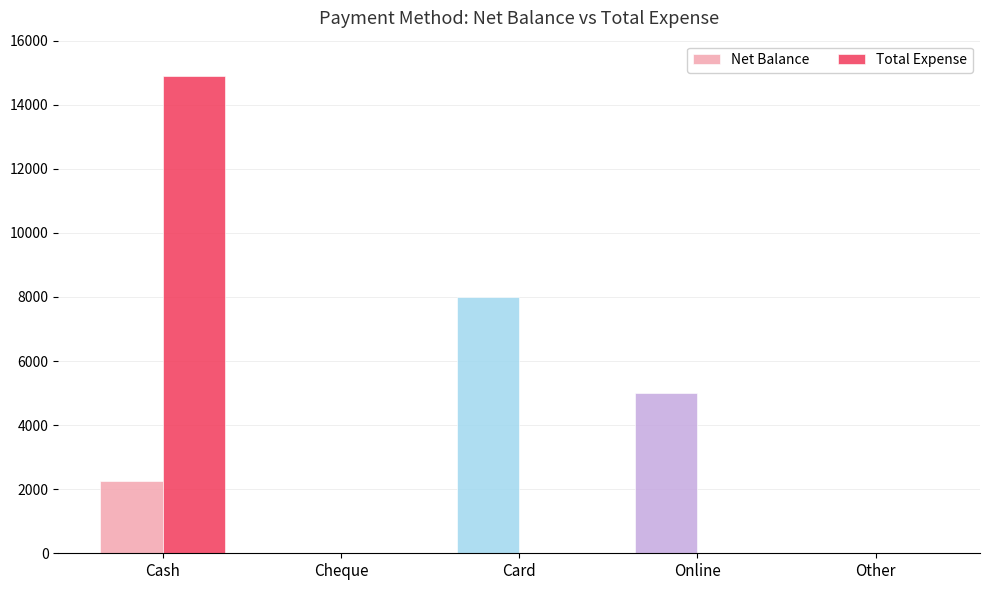

Count the number of categories in the chart.

5